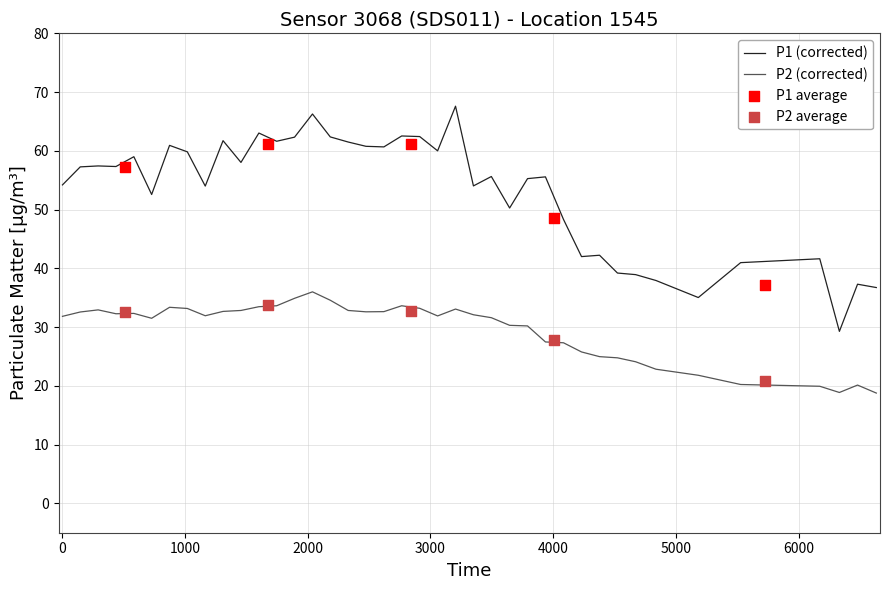

Which series has the largest Y range (max minus min)?

P1